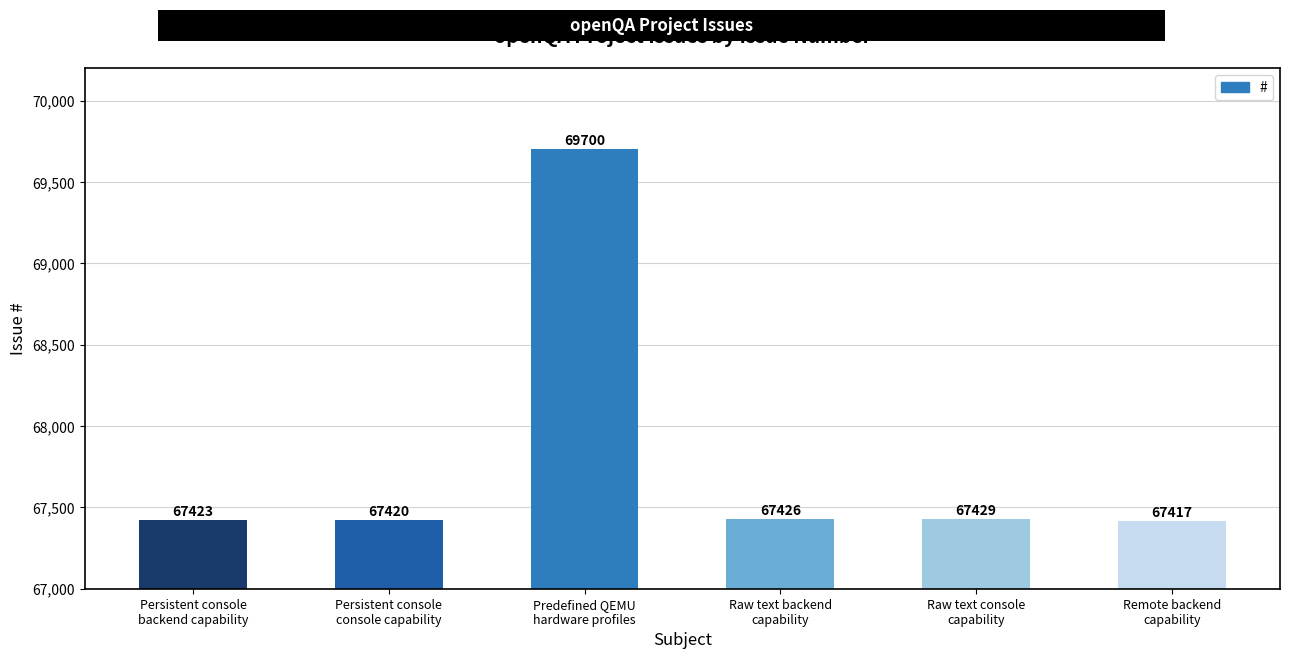

What is the label of the 6th bar from the left?

Remote backend
capability